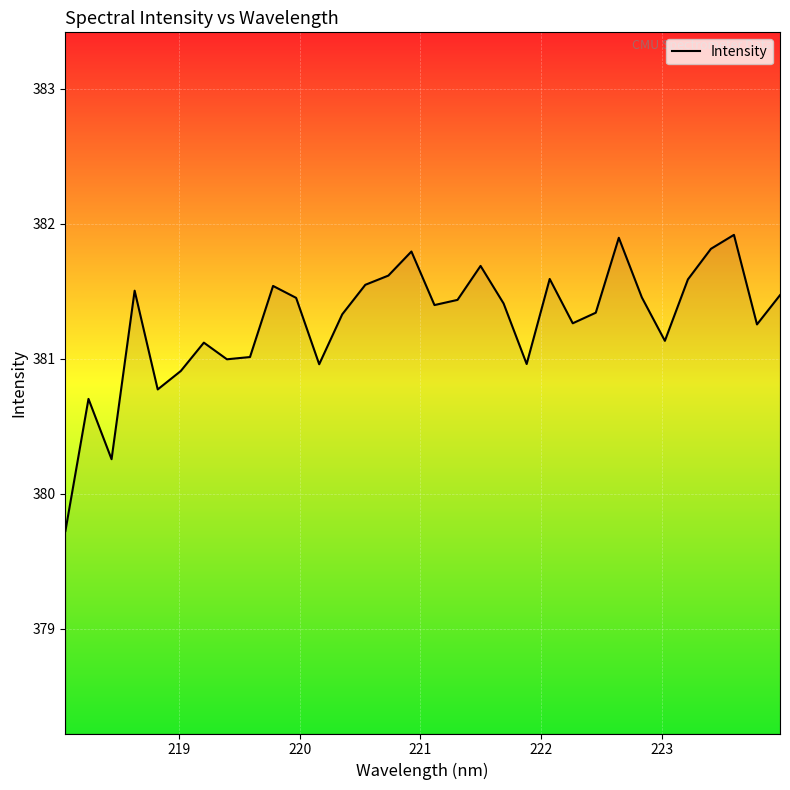

What is the difference between the maximum and minimum values?

2.2